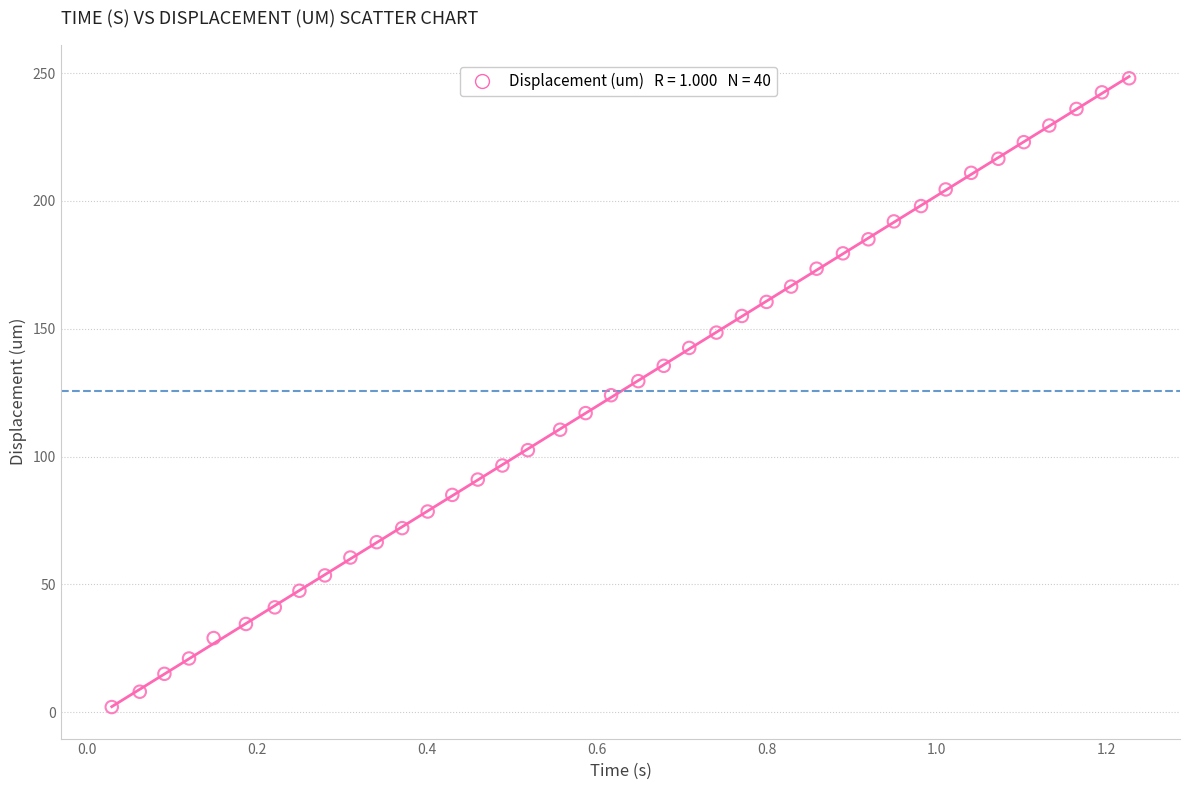

What is the range of Y values (max minus min)?

246.0